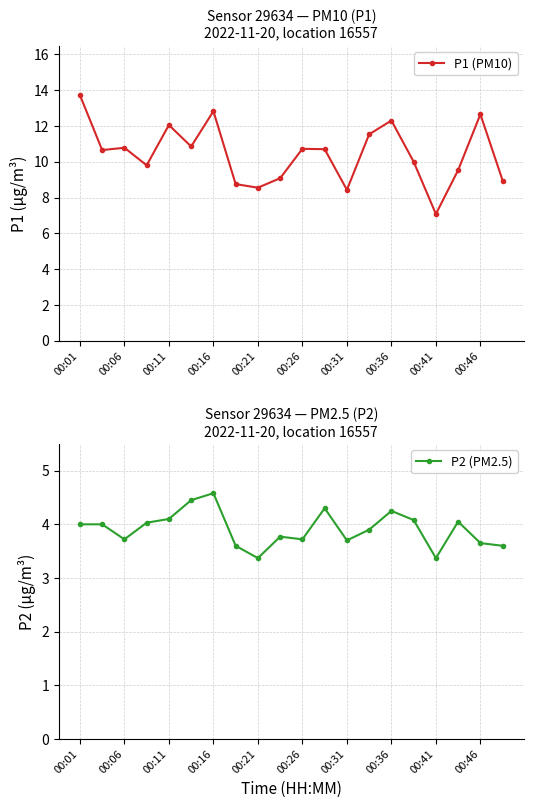

Reading left to right, list all the values displayed in this chart.

P1 (PM10): 13.7	10.7	10.8	9.8	12.1	10.8	12.8	8.8	8.6	9.1	10.7	10.7	8.4	11.5	12.3	10.0	7.1	9.5	12.7	8.9
P2 (PM2.5): 4.0	4.0	3.7	4.0	4.1	4.5	4.6	3.6	3.4	3.8	3.7	4.3	3.7	3.9	4.2	4.1	3.4	4.0	3.6	3.6